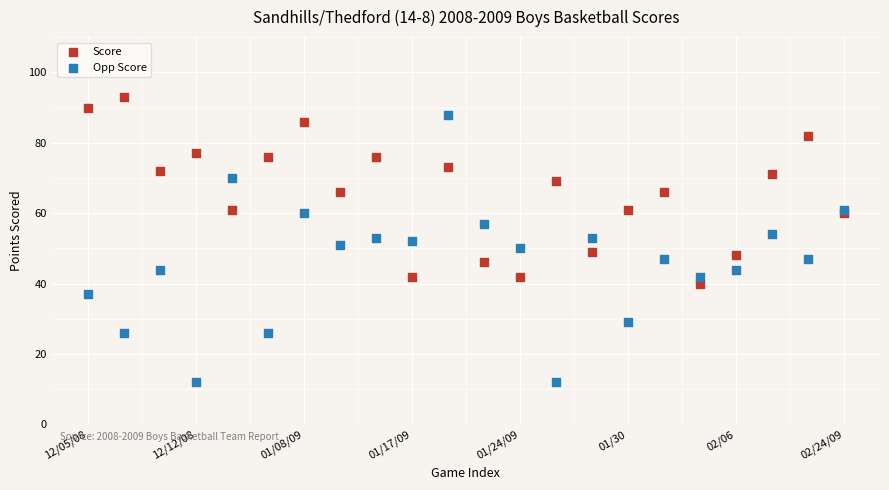

Which series reaches the minimum Y coordinate?

Opp Score